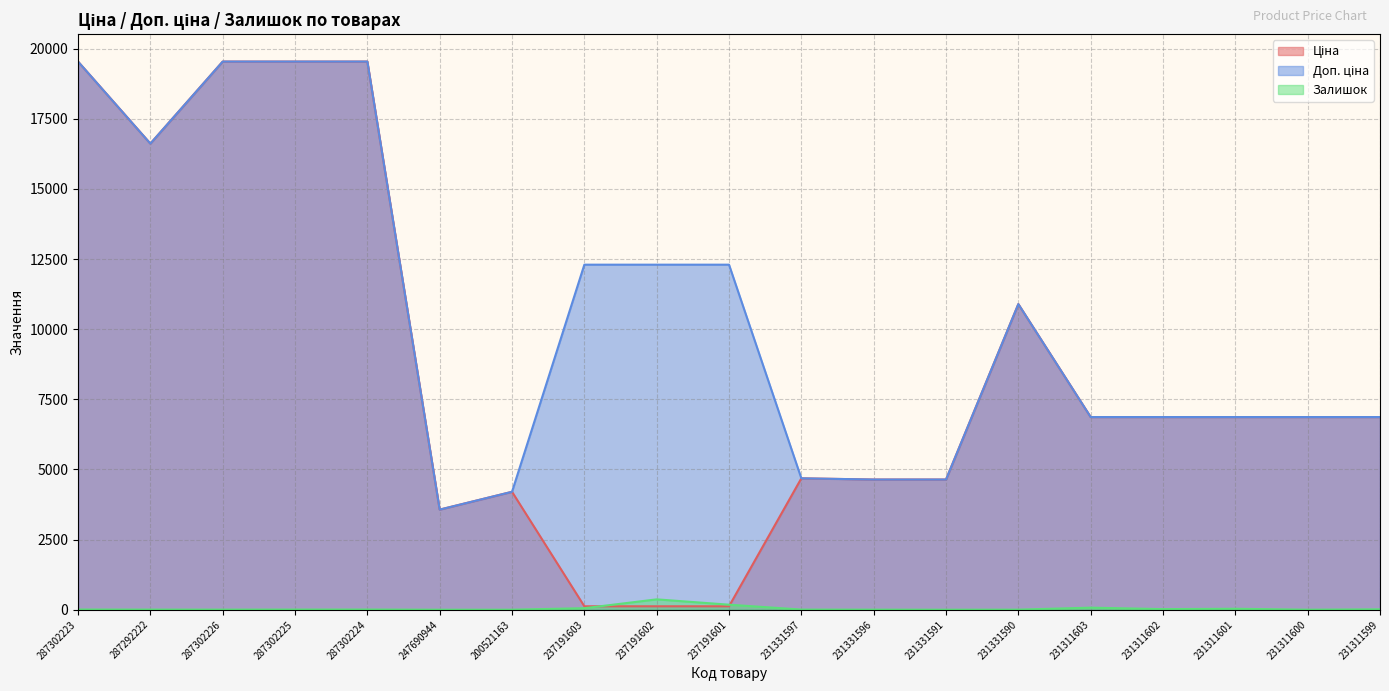

In Доп. ціна, how many points are lower than both neighbors (excluding endpoints)?

2